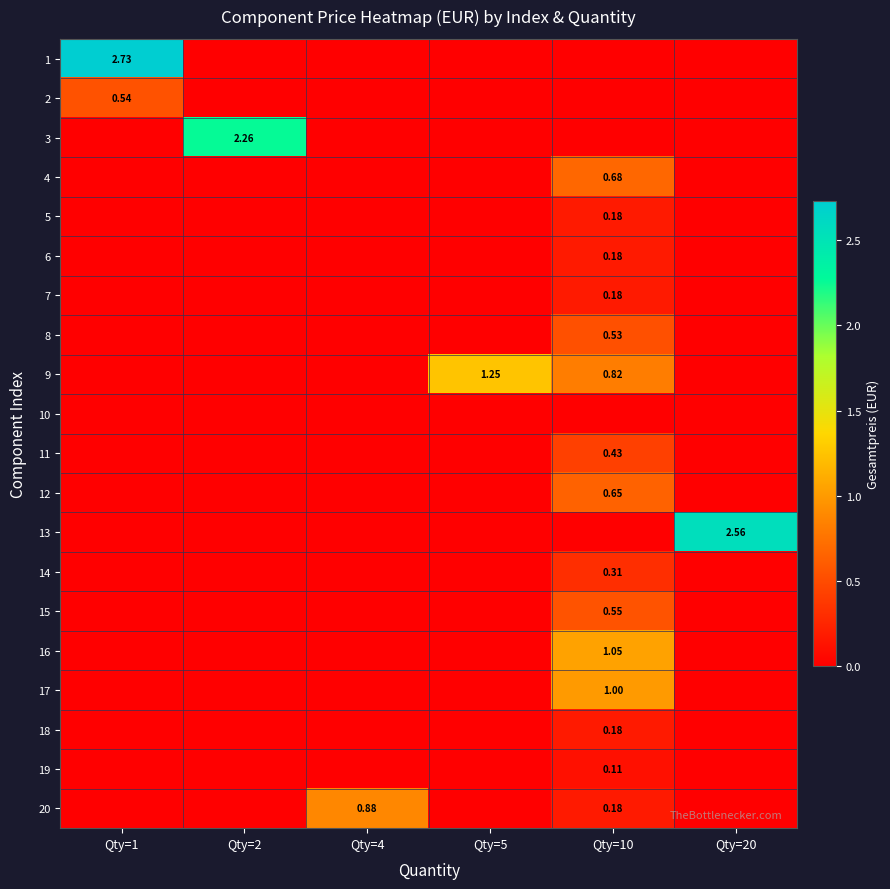

Which series has the largest range (max minus min)?

1